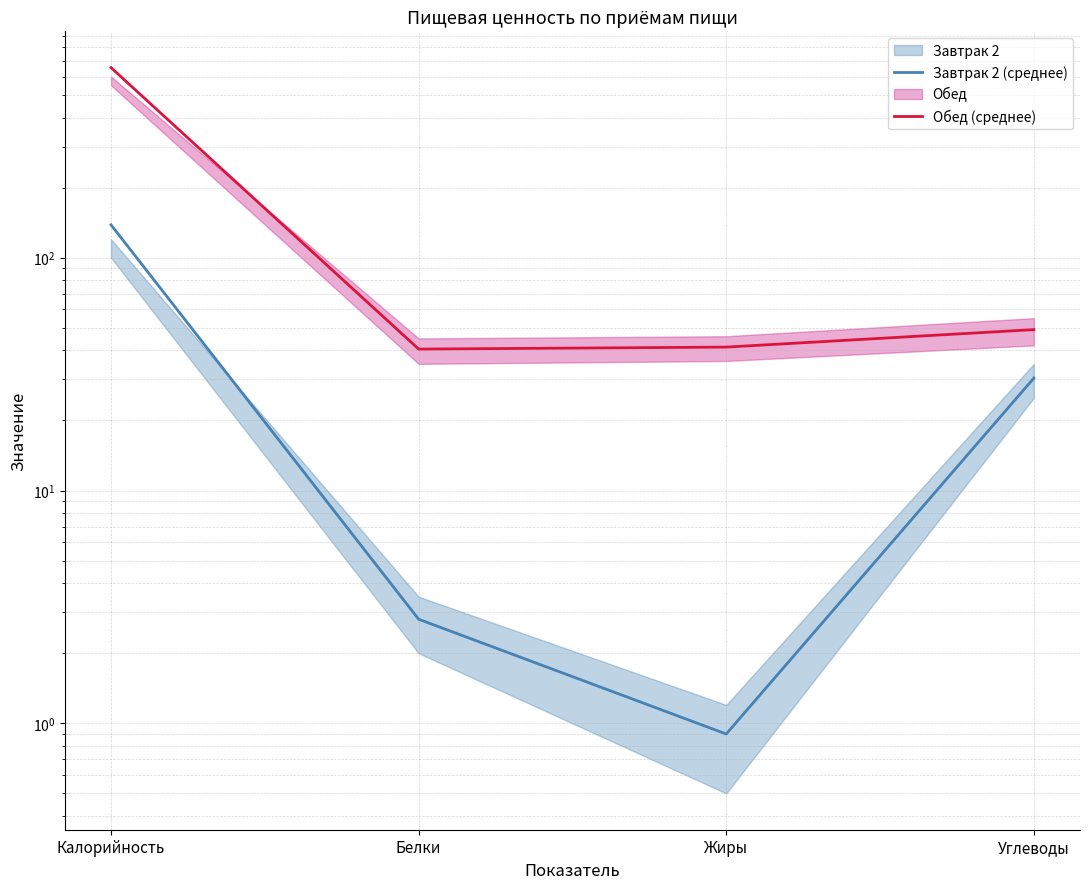

At which category is the sum across all series the highest?

Калорийность